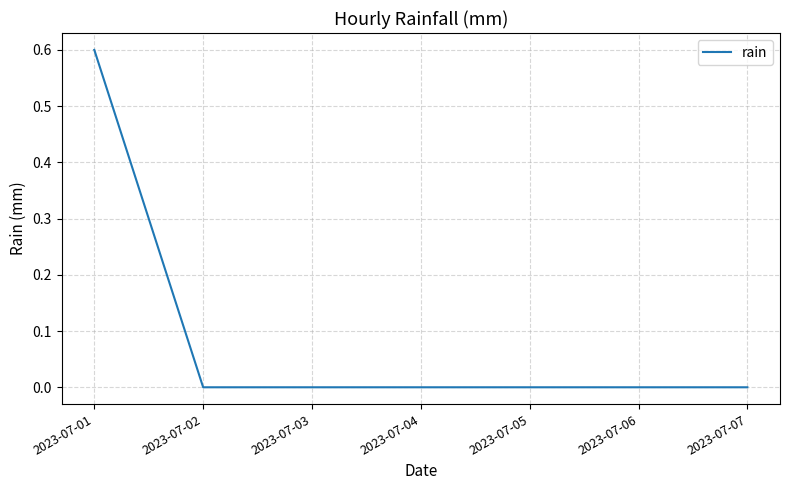

How many values are between 0 and 1?

7